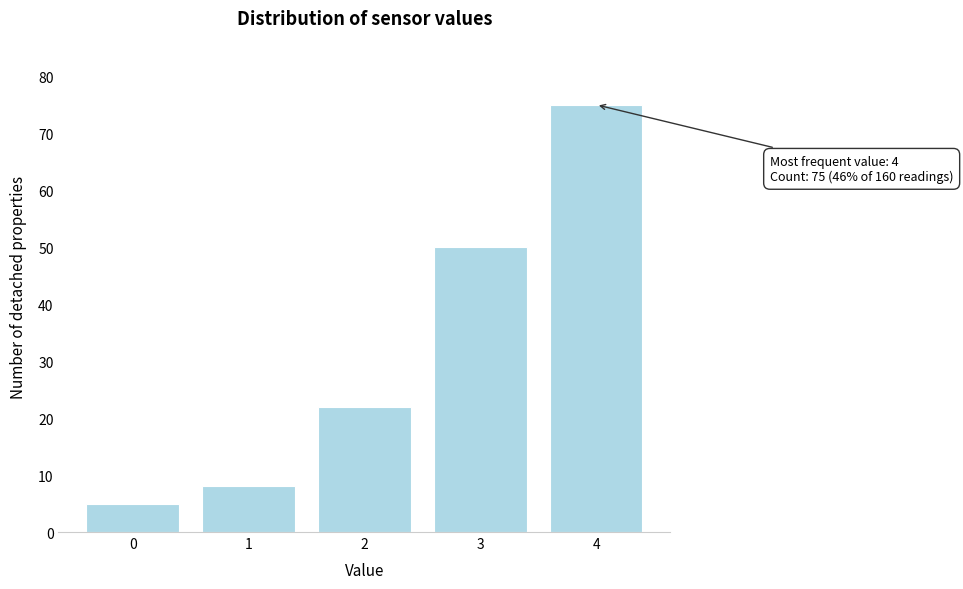

Reading left to right, extract all data points from this chart.

0=5	1=8	2=22	3=50	4=75